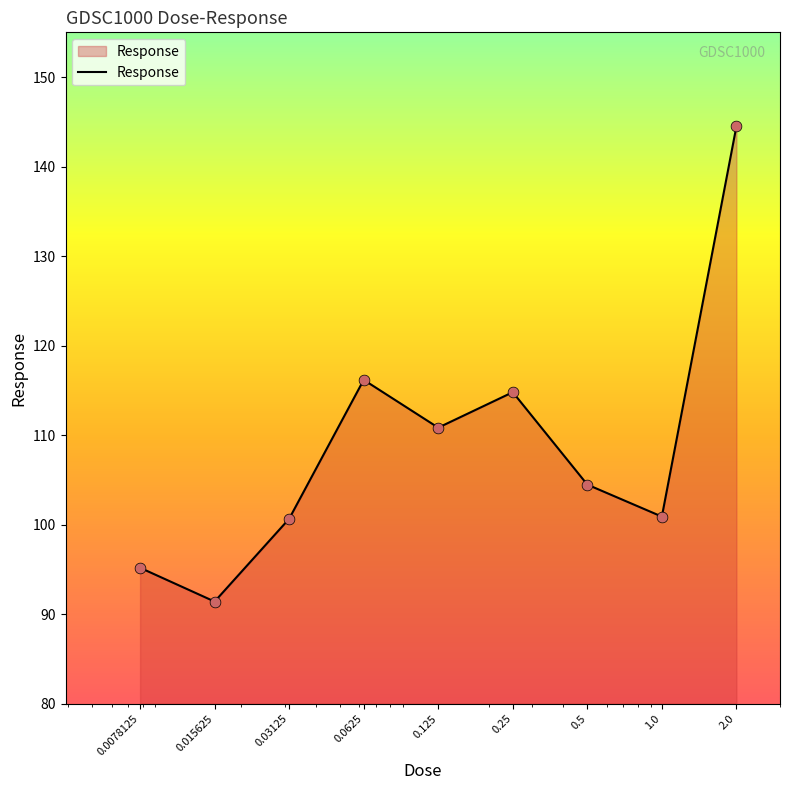

What is the maximum value shown in the chart?

144.5